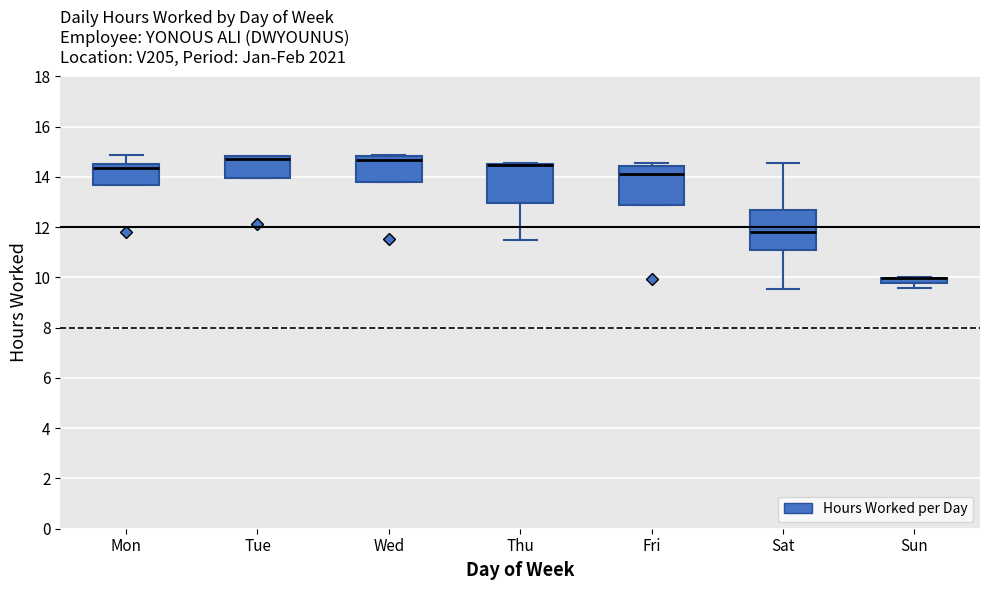

Where does the median line of the box for Fri sit on the y-axis? The values are not printed on the chart, so give them approximately, as read against the axis.

14.2